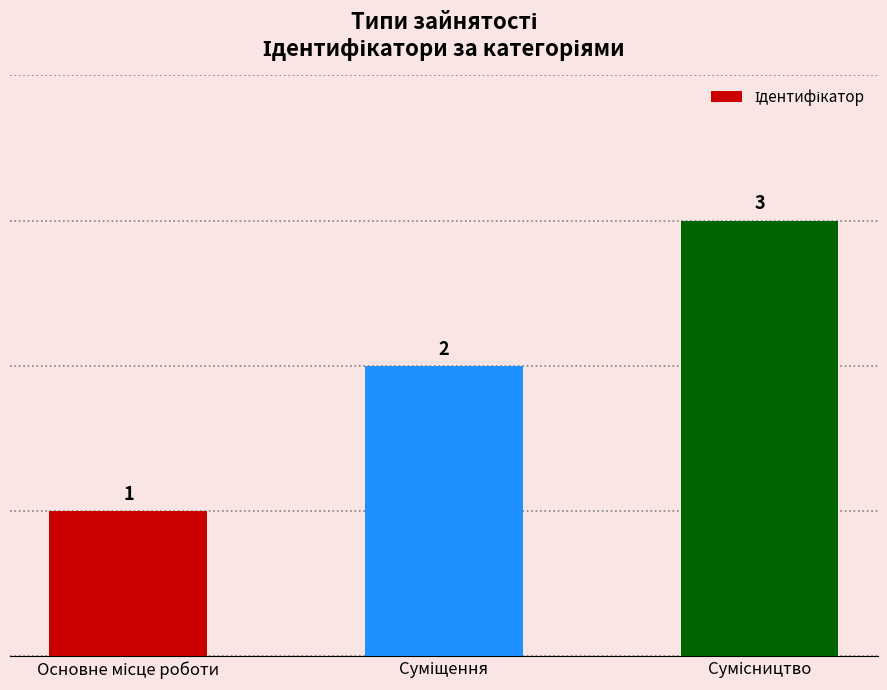

What is the maximum value shown in the chart?

3